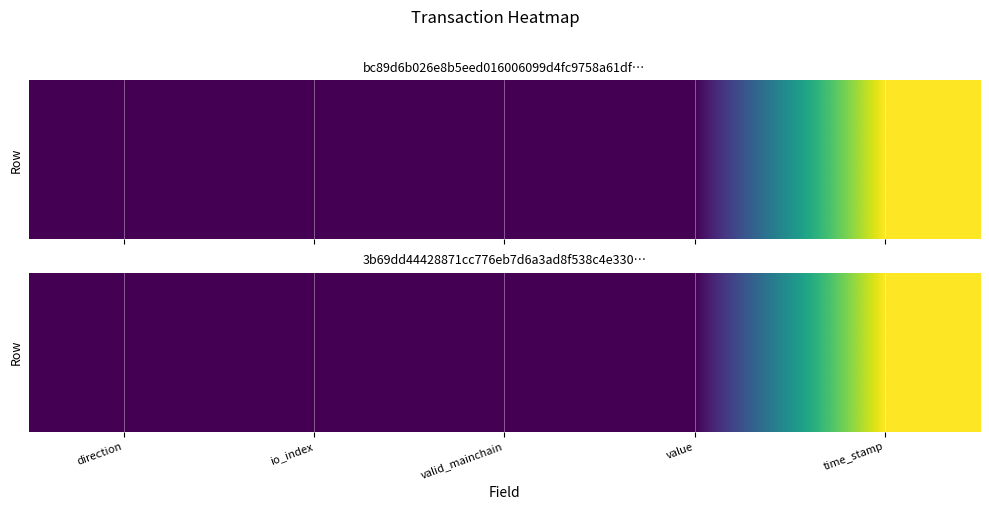

Which label corresponds to the smallest value in the chart?

direction